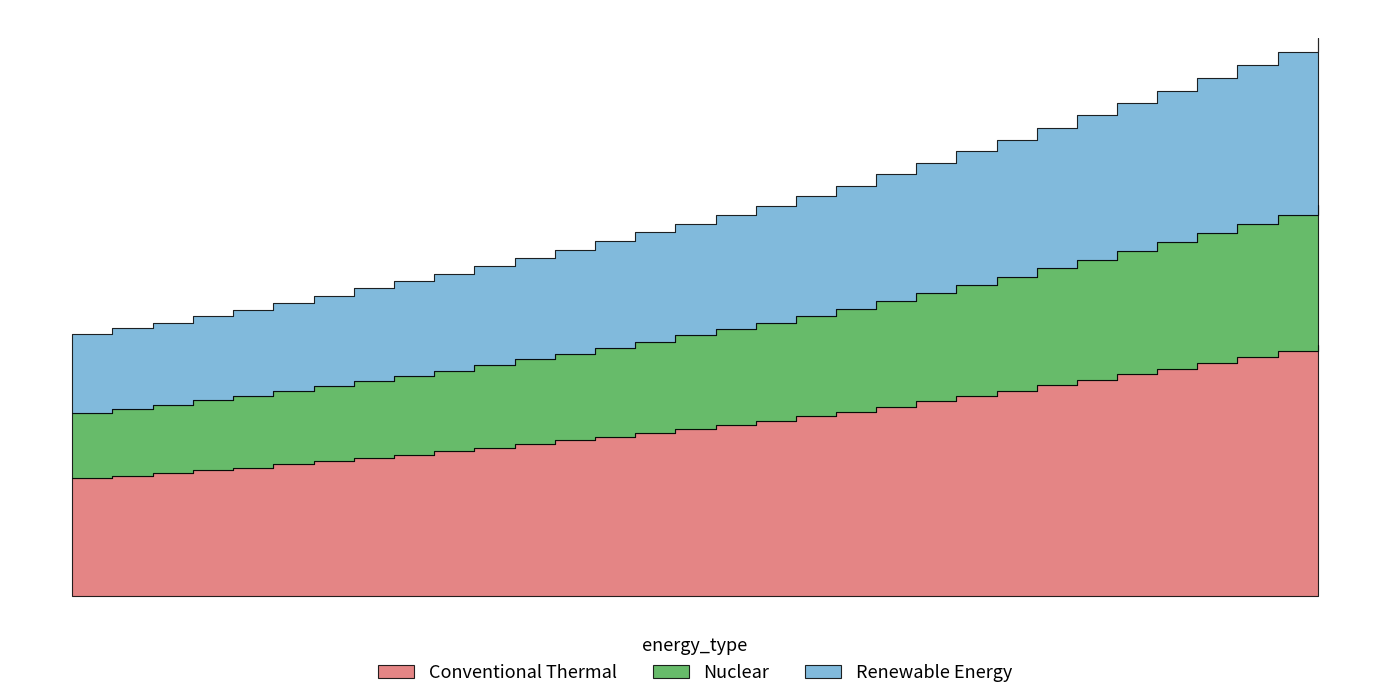

How many data points are less than 3041?

16